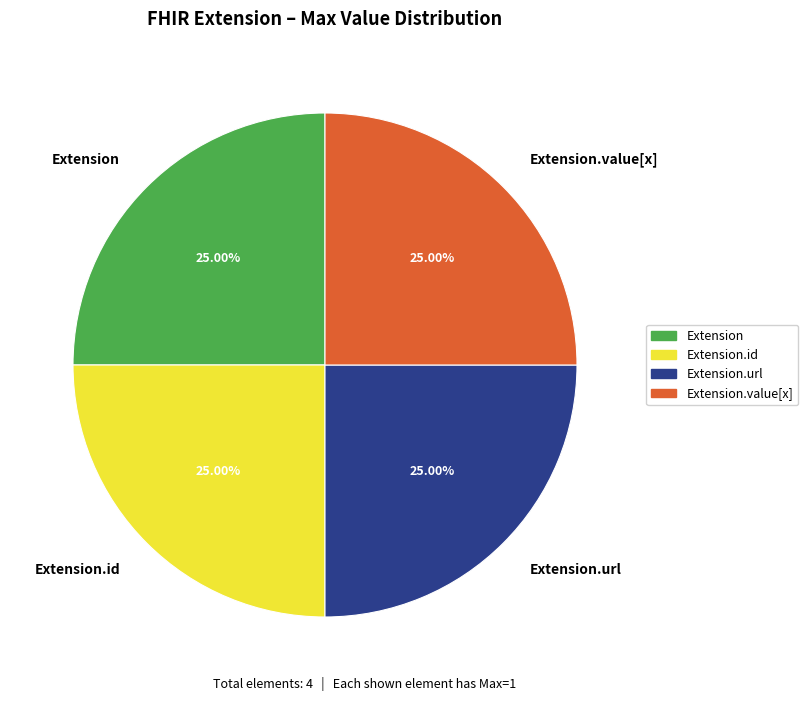

How many slices are in this pie chart?

4